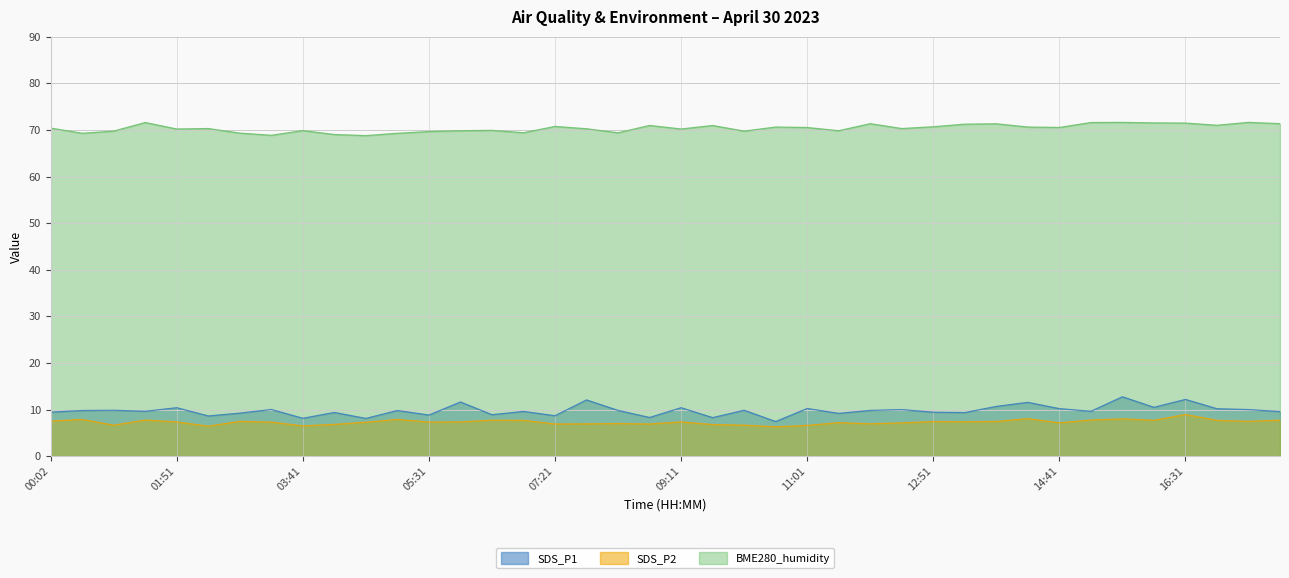

What are all the series names shown in the legend?

SDS_P1, SDS_P2, BME280_humidity